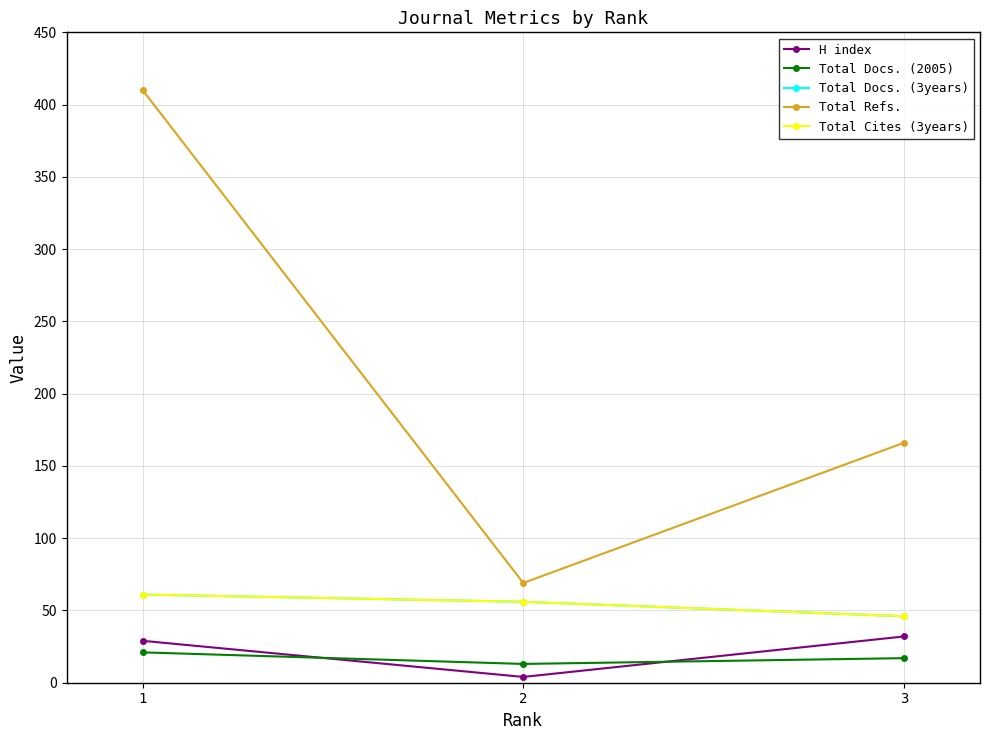

Does the chart have visible grid lines?

Yes